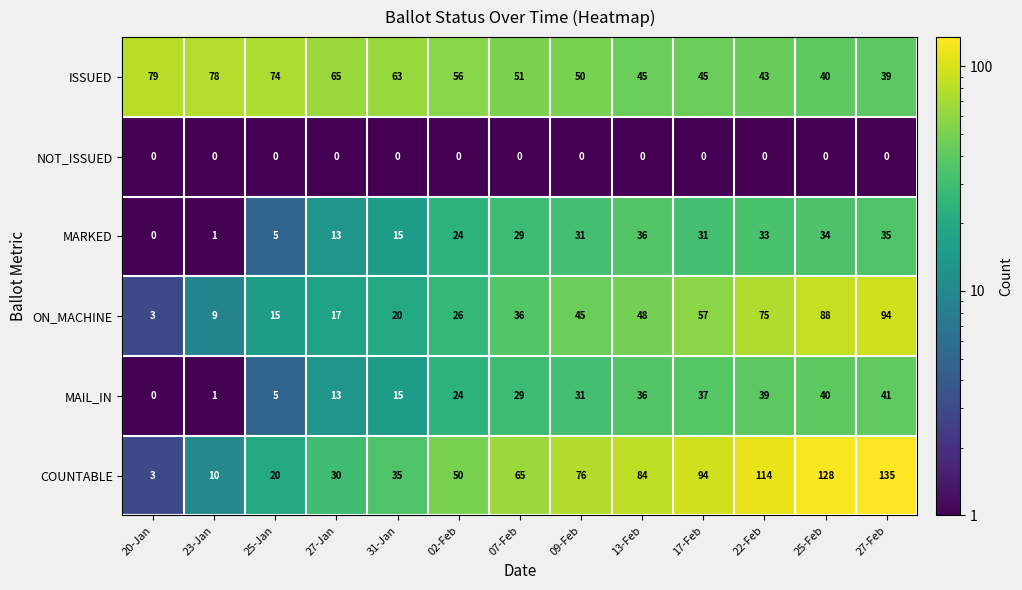

At how many categories does at least one series exceed 75?

8